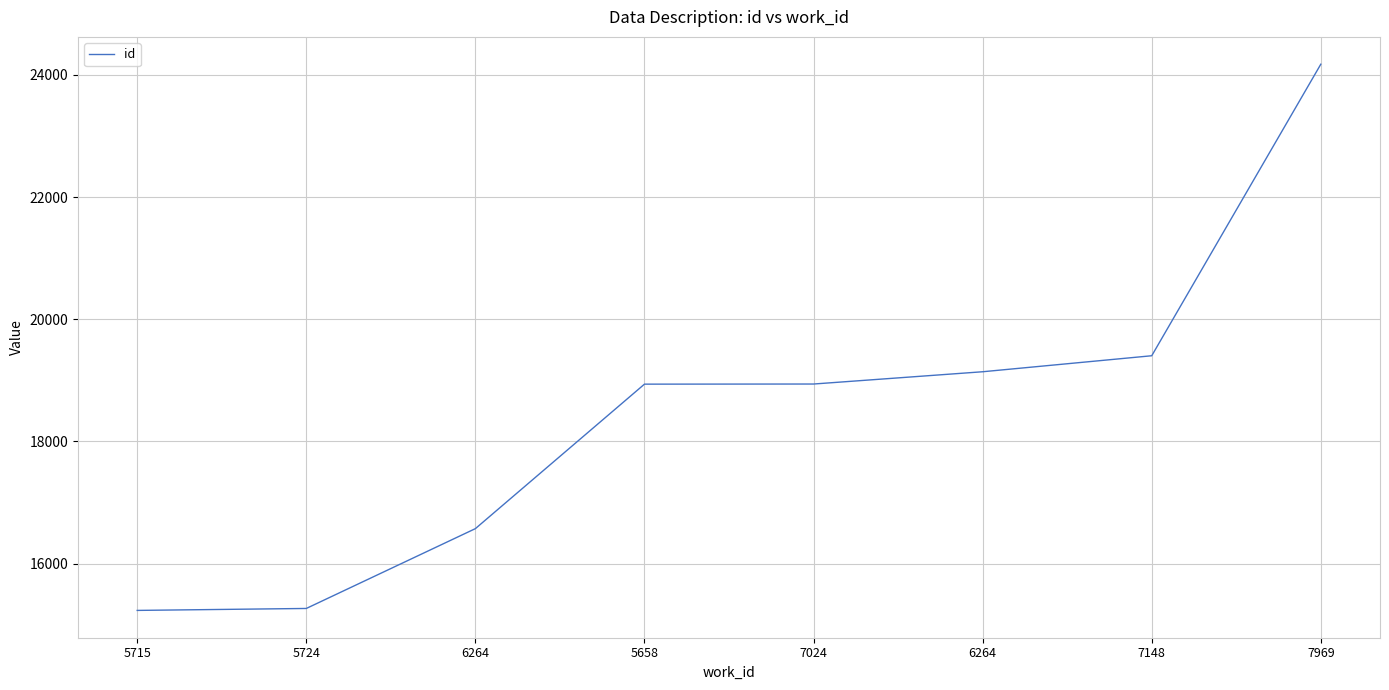

What is the change in value from 6264 to 7024?

+2368